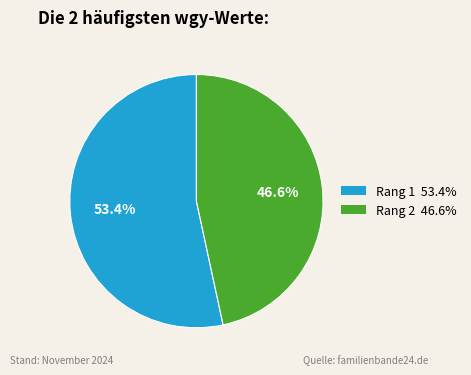

What is the smallest slice in the pie chart?

2